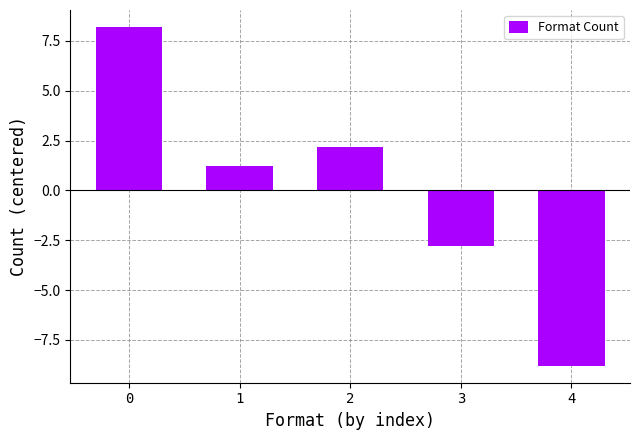

What is the difference between the values at 3 and 4?

6.0